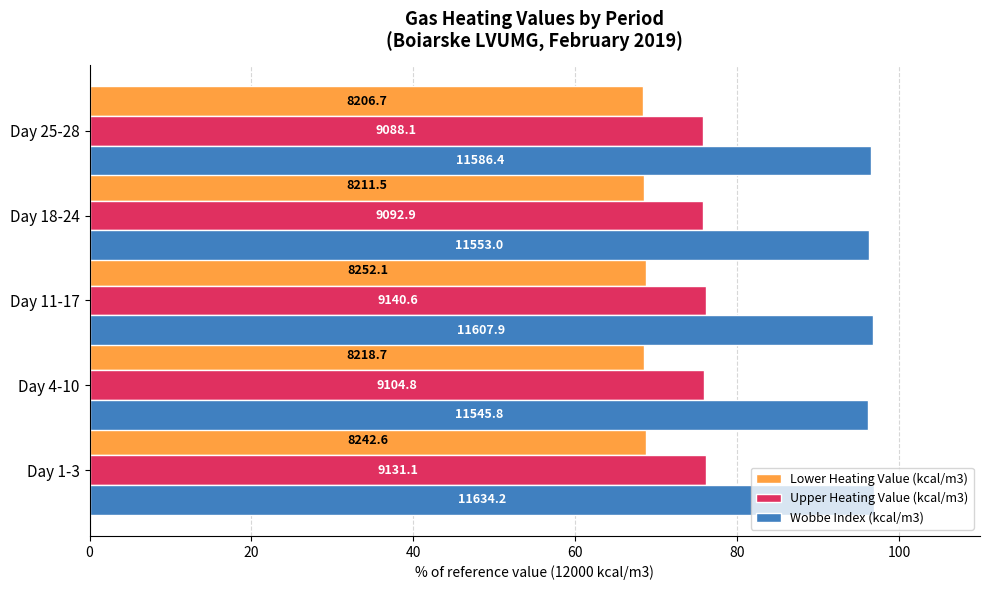

List the series in order of their overall mean, highest first.

Wobbe Index (kcal/m3), Upper Heating Value (kcal/m3), Lower Heating Value (kcal/m3)